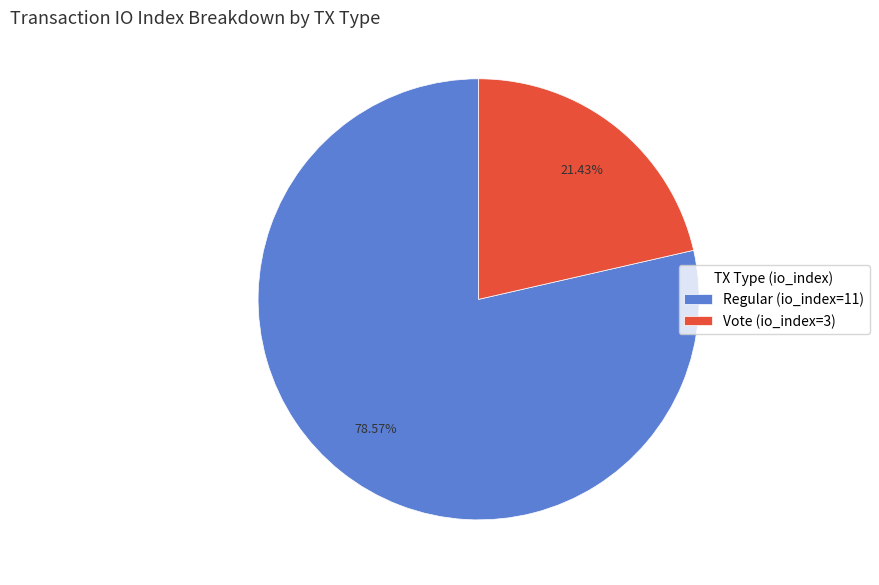

To the nearest percent, what is the average slice percentage?

50%